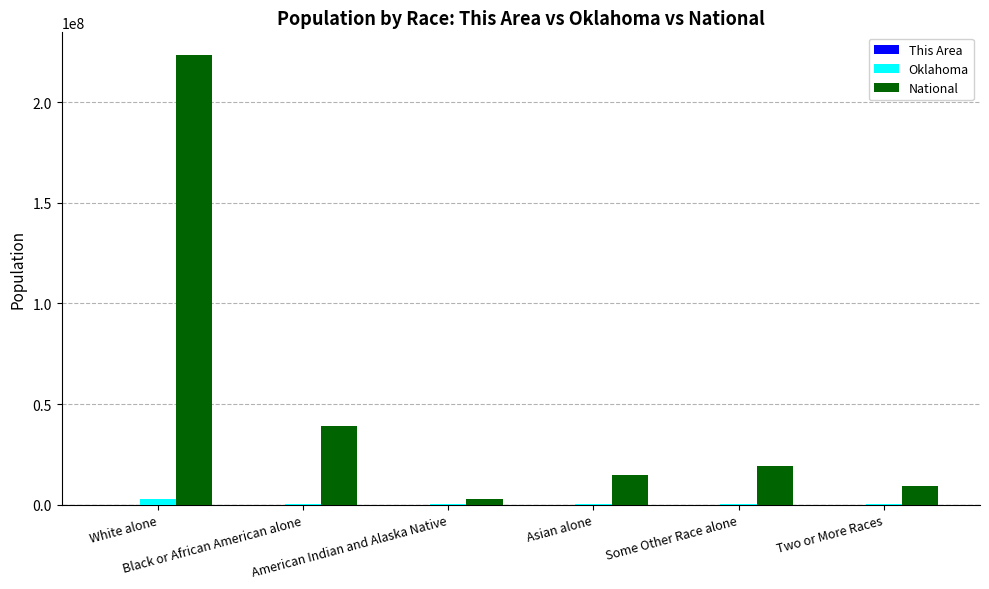

What is the sum of all National values?

308205525